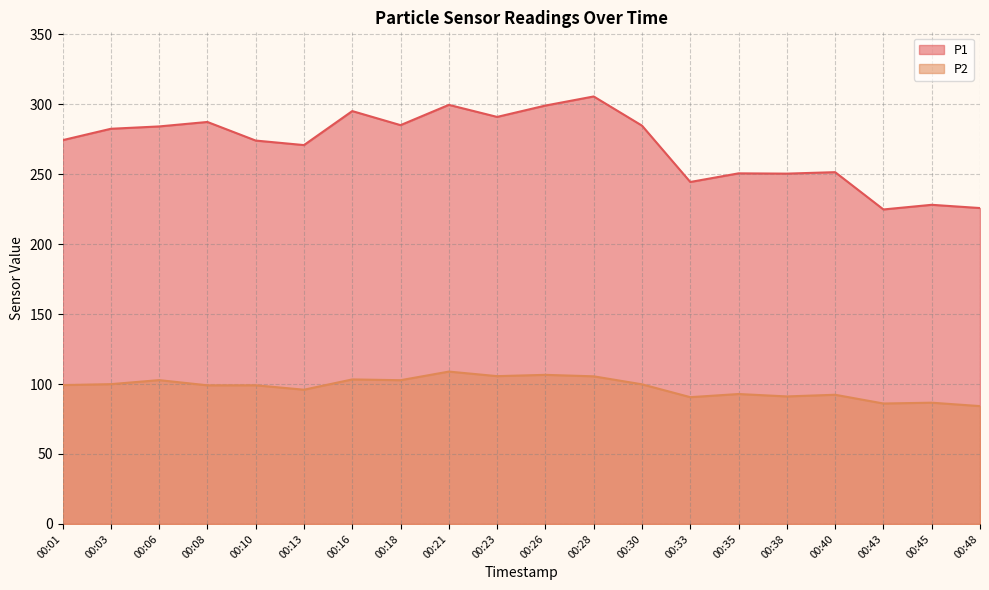

True or false: P1 and P2 cross at least once.

False